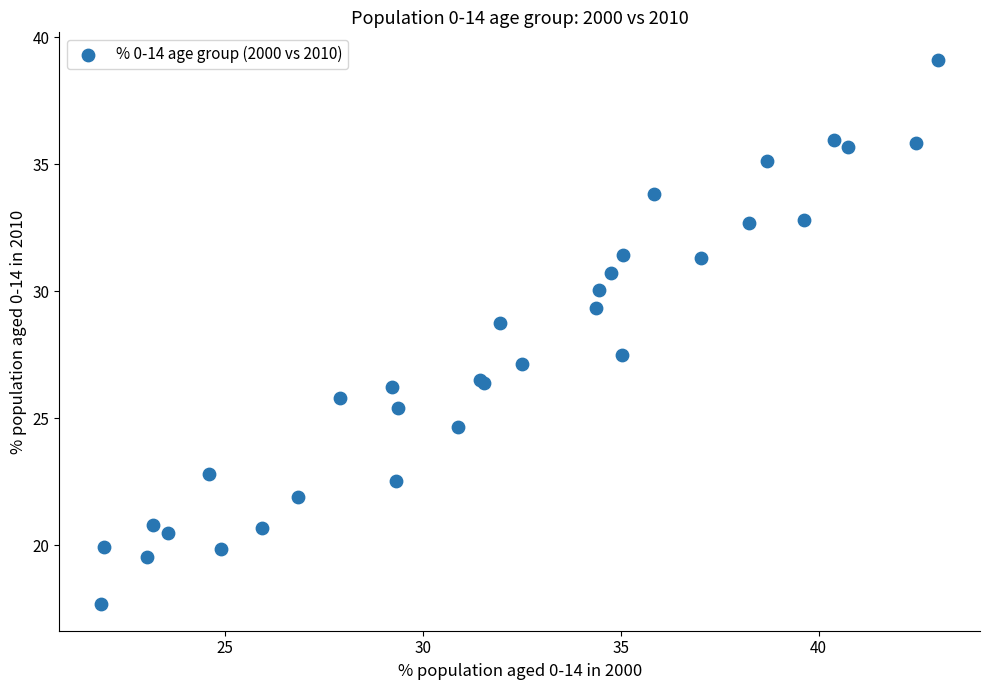

What Y value in the scatter plot is closest to 28?

27.5